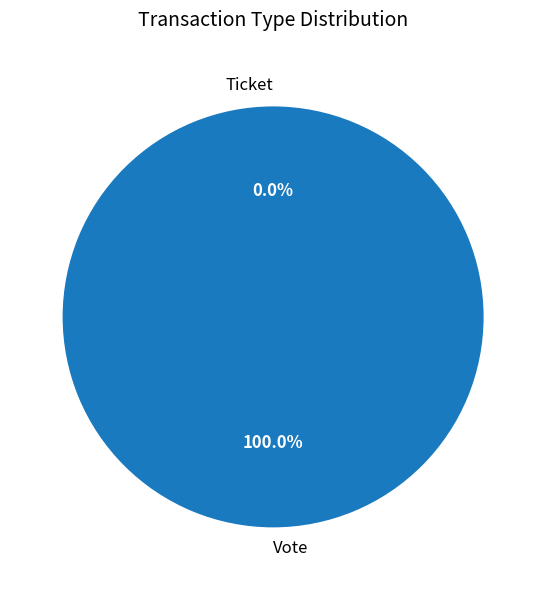

Is the sum of Ticket and Vote greater than half?

Yes